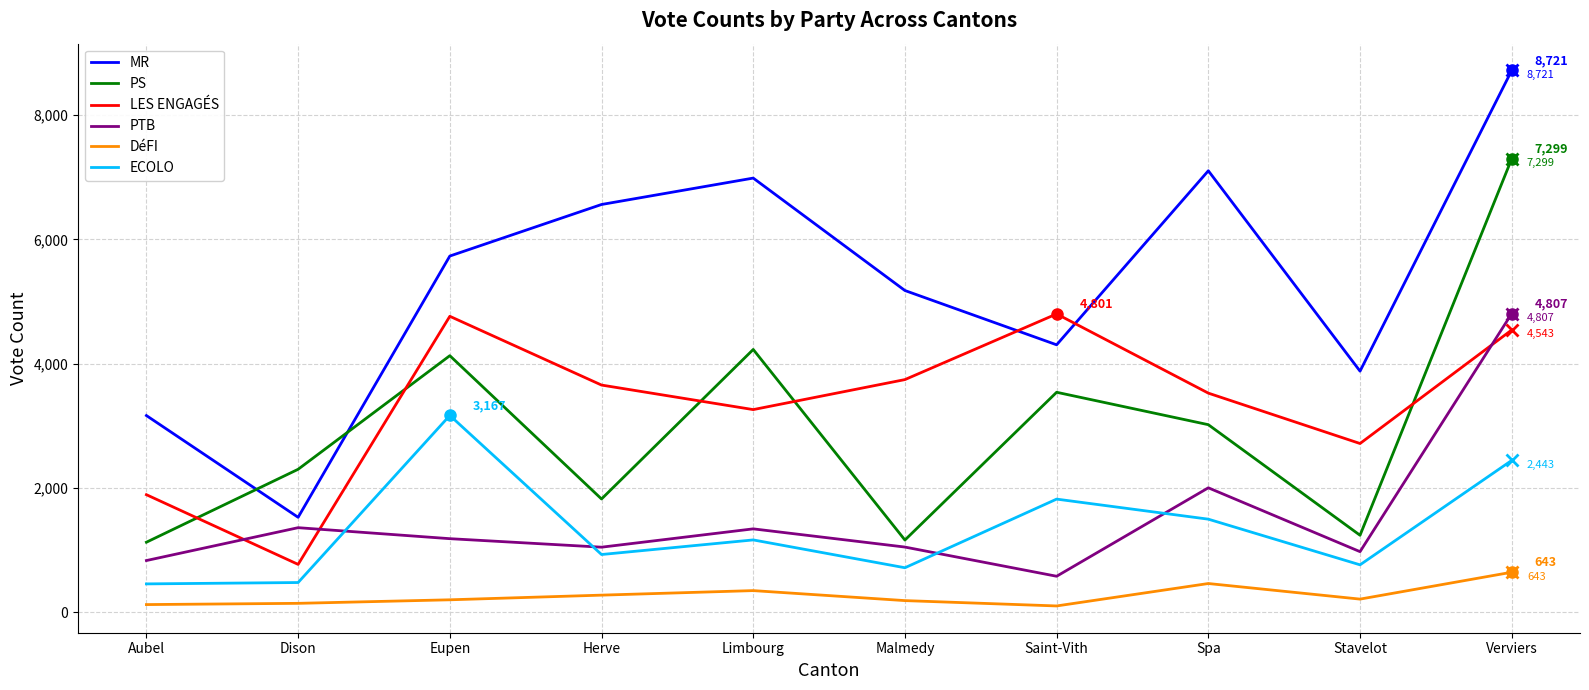

Which series ends up on top after the final intersection of PTB and LES ENGAGÉS?

PTB